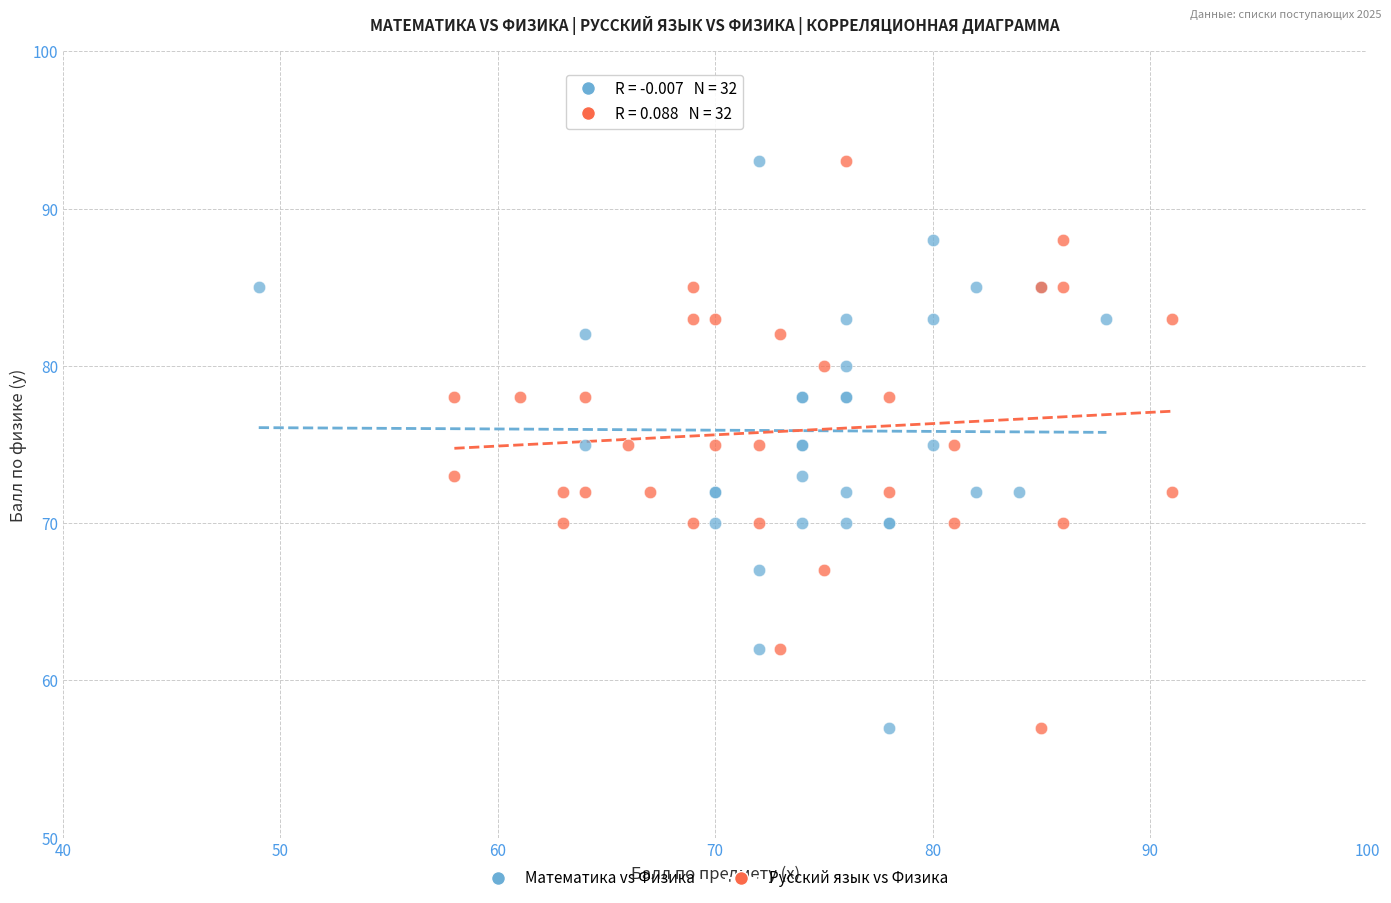

What are all the series names shown in the legend?

Математика vs Физика, Русский язык vs Физика